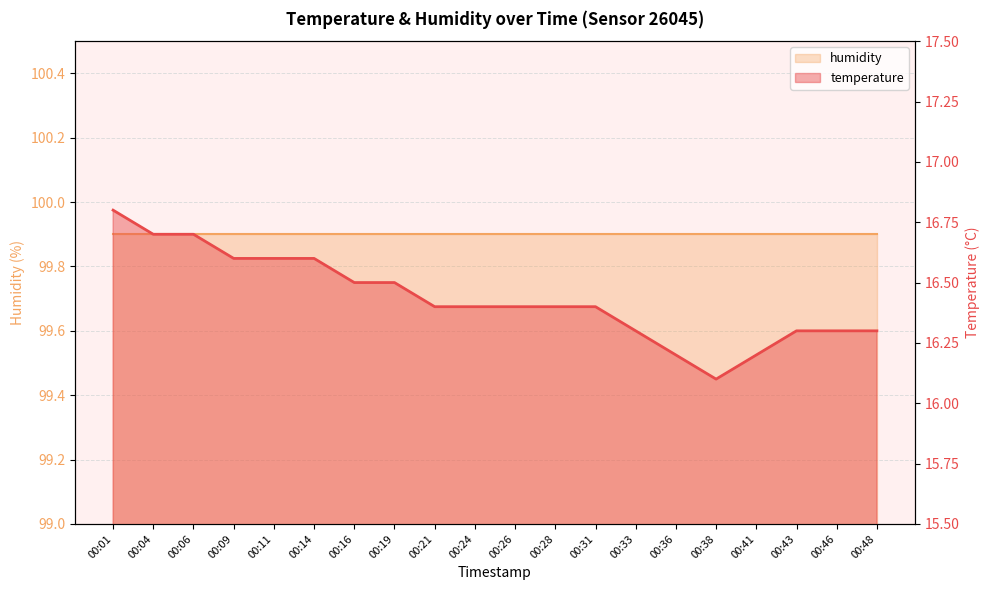

What is the value of the 16th point from the left?

16.1